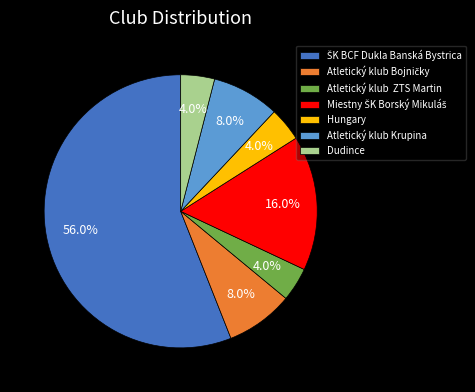

What is the ratio of the value at Dudince to the value at Atletický klub Krupina?

0.5